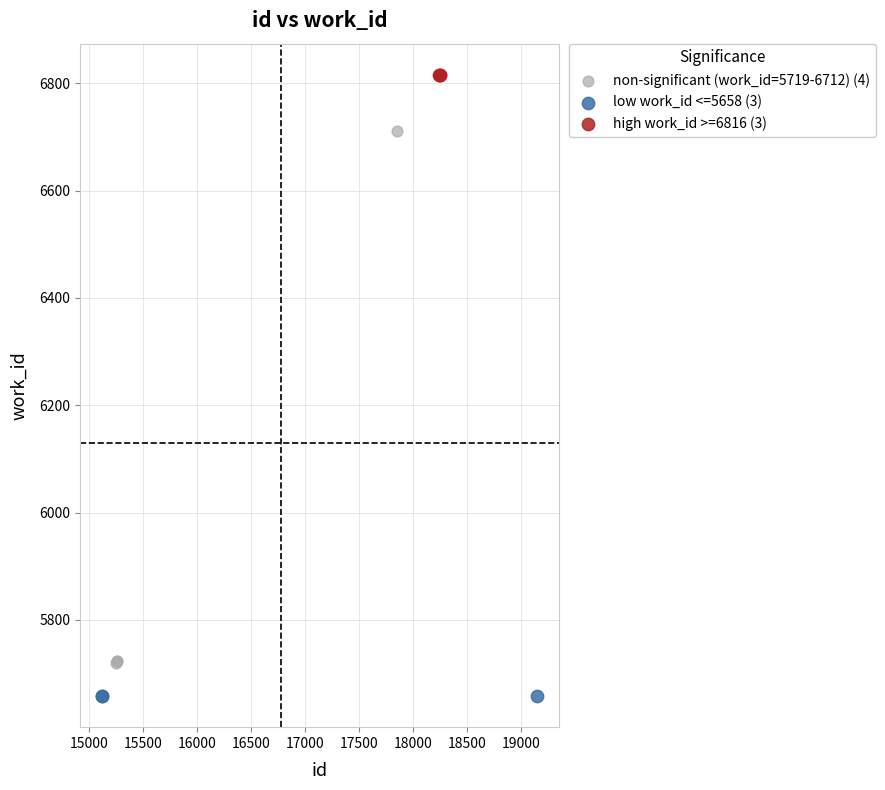

Which series contains the highest Y value?

high work_id >=6816 (3)